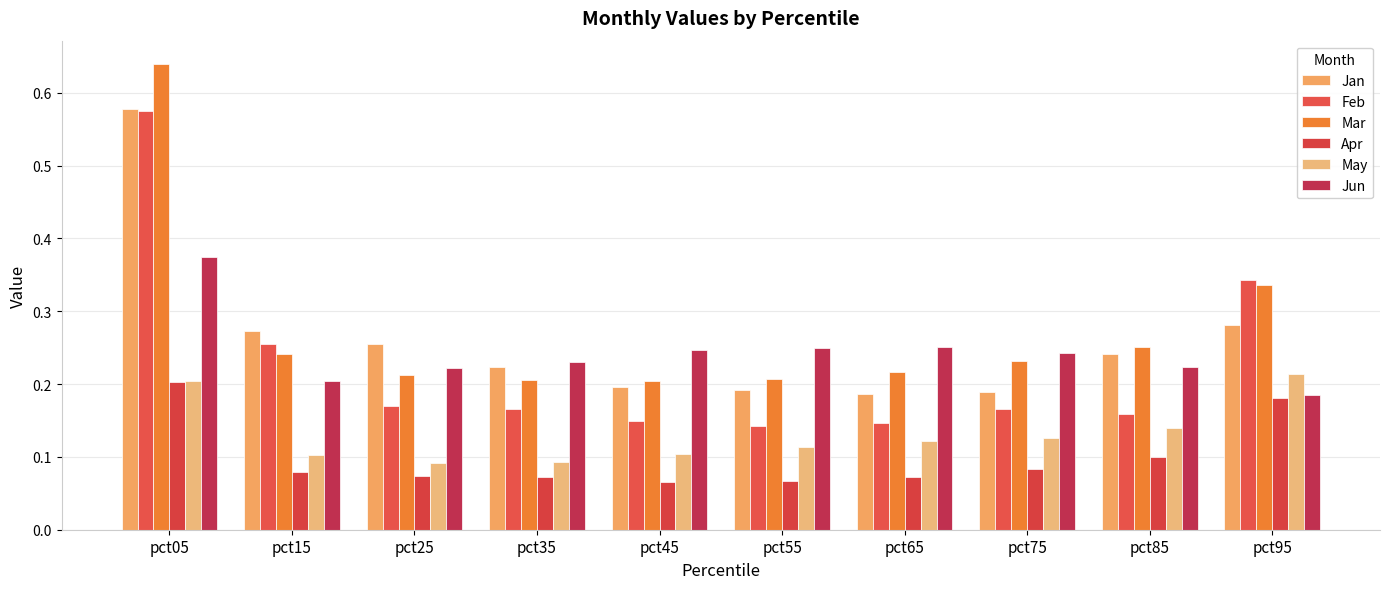

Does the chart contain any negative values?

No